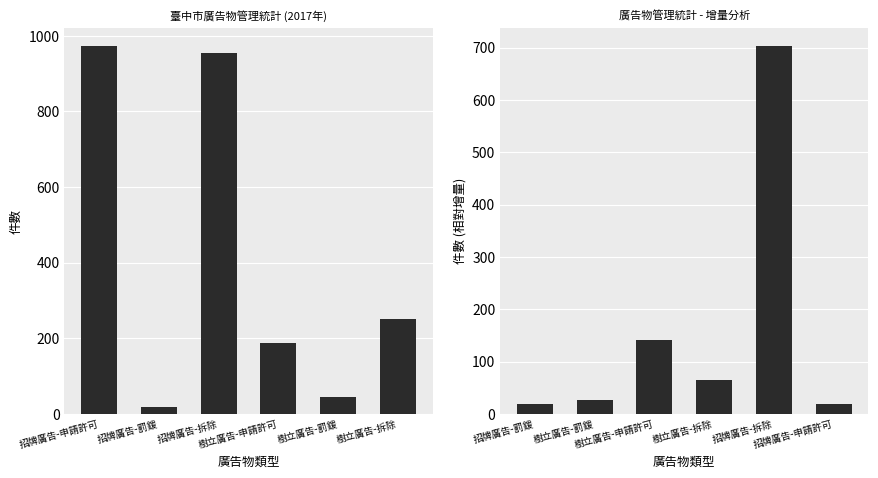

How many bars are there in total?

12